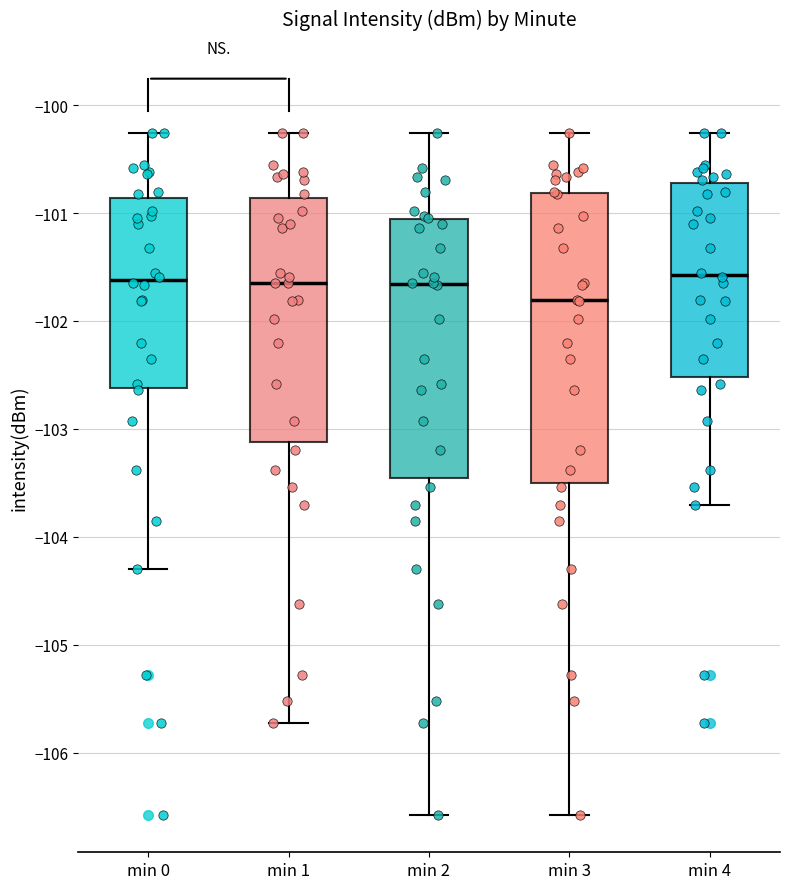

Reading left to right, transcribe this box plot: for each box, give where its median line is, the range the box spans, and where its two whiskers end, as read against the y-axis. The values are not printed on the chart, so give them approximately, as read against the axis.

min 0: median -101.6, box -102.6 to -100.9, whiskers -104.3 to -100.3
min 1: median -101.6, box -103.1 to -100.9, whiskers -105.7 to -100.3
min 2: median -101.7, box -103.5 to -101.1, whiskers -106.6 to -100.3
min 3: median -101.8, box -103.5 to -100.8, whiskers -106.6 to -100.3
min 4: median -101.6, box -102.5 to -100.7, whiskers -103.7 to -100.3